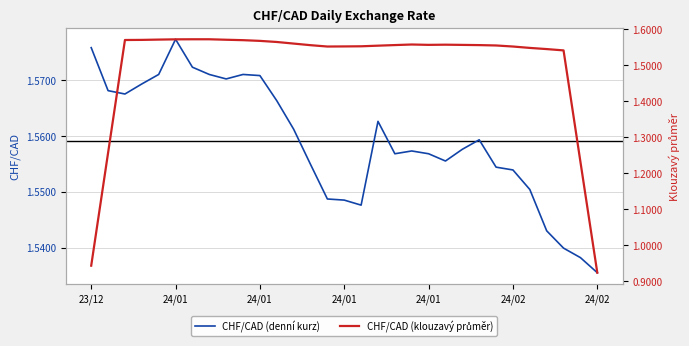

What is the greatest value displayed?

1.6